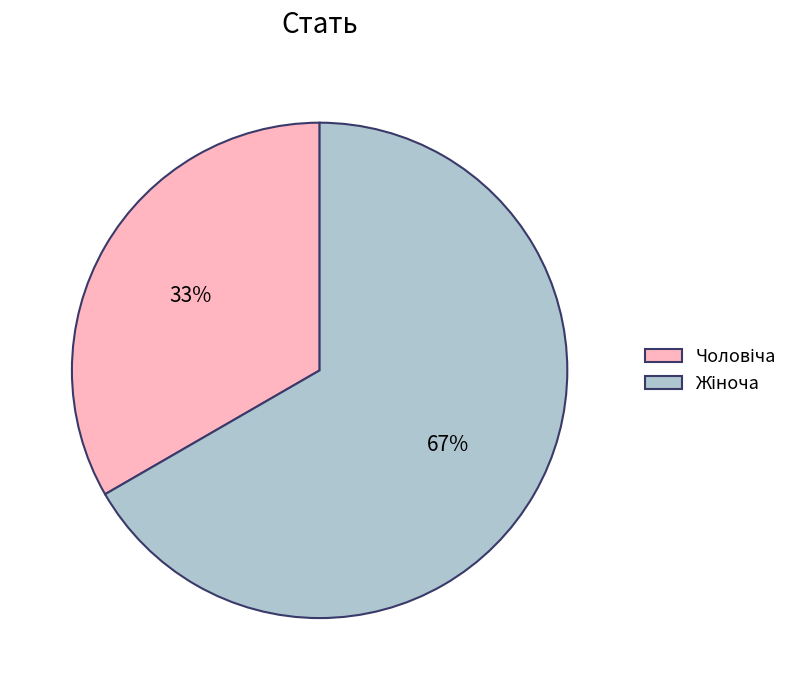

Does any single category account for the majority?

Yes